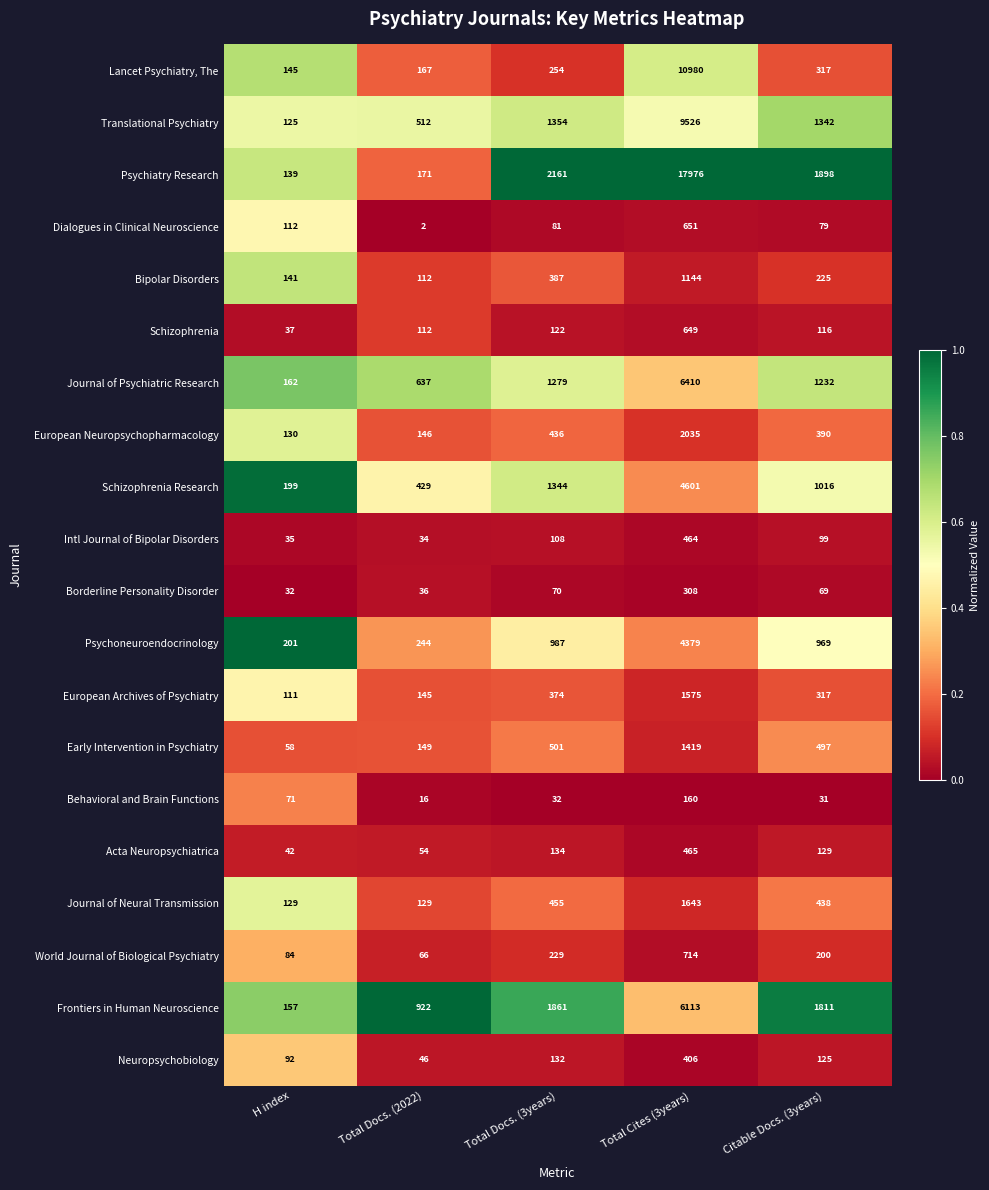

Which series has the widest spread of values?

Psychiatry Research